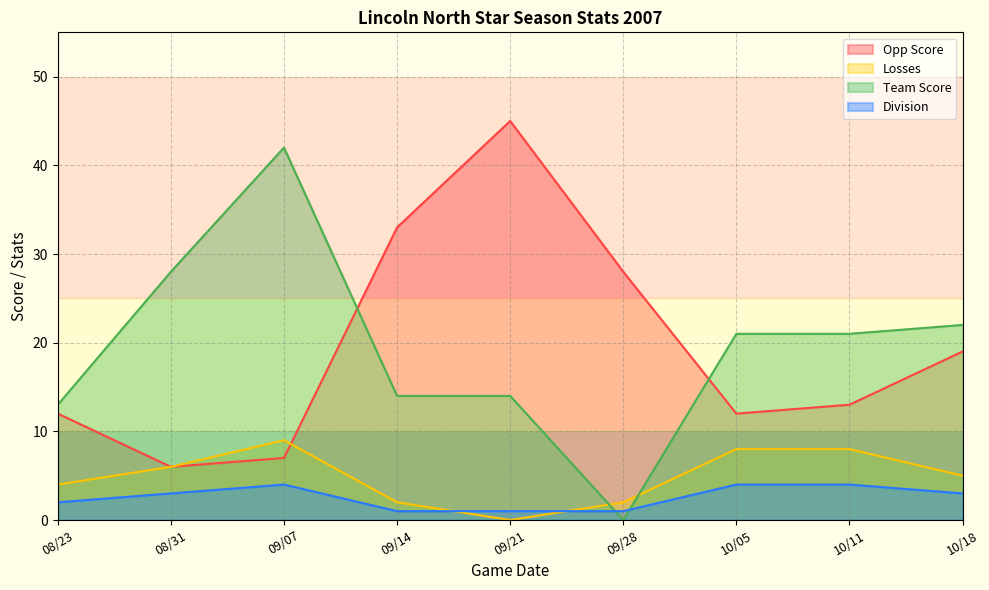

What is the total value across all series at 08/31?

43